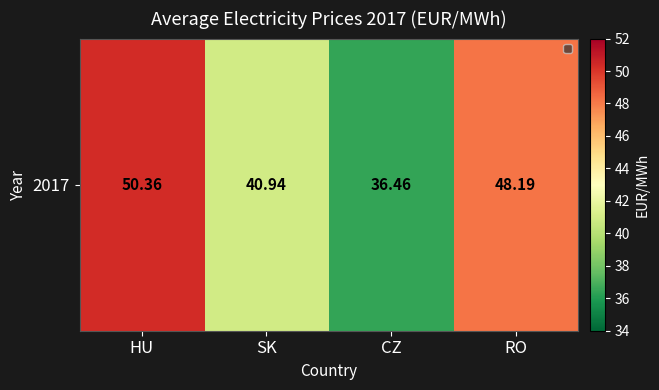

Where is the data nearest to the value 43?

SK